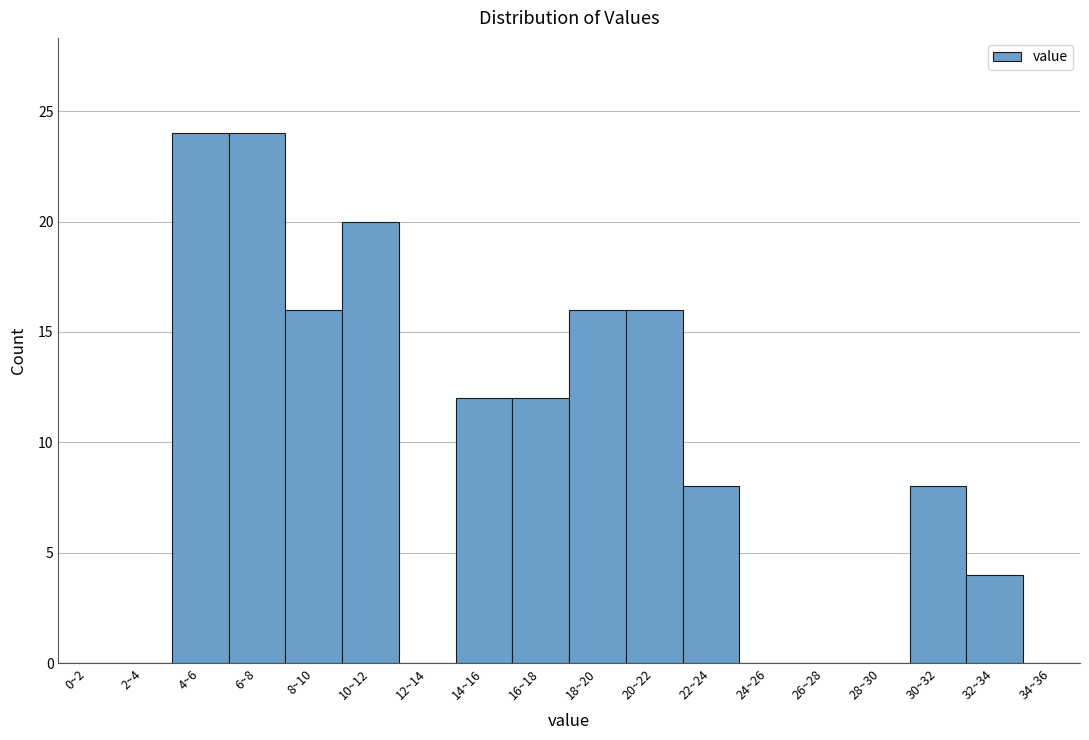

Reading left to right, transcribe all the data shown in this chart.

0~2=0	2~4=0	4~6=24	6~8=24	8~10=16	10~12=20	12~14=0	14~16=12	16~18=12	18~20=16	20~22=16	22~24=8	24~26=0	26~28=0	28~30=0	30~32=8	32~34=4	34~36=0